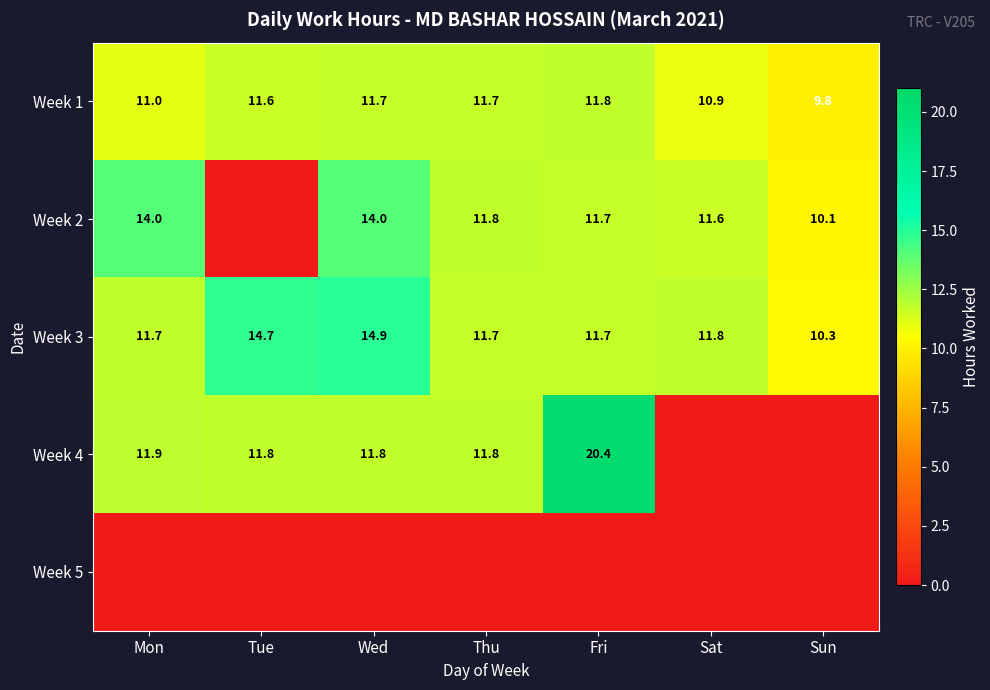

The value of Week 4 at Mon is 11.9. True or false?

True